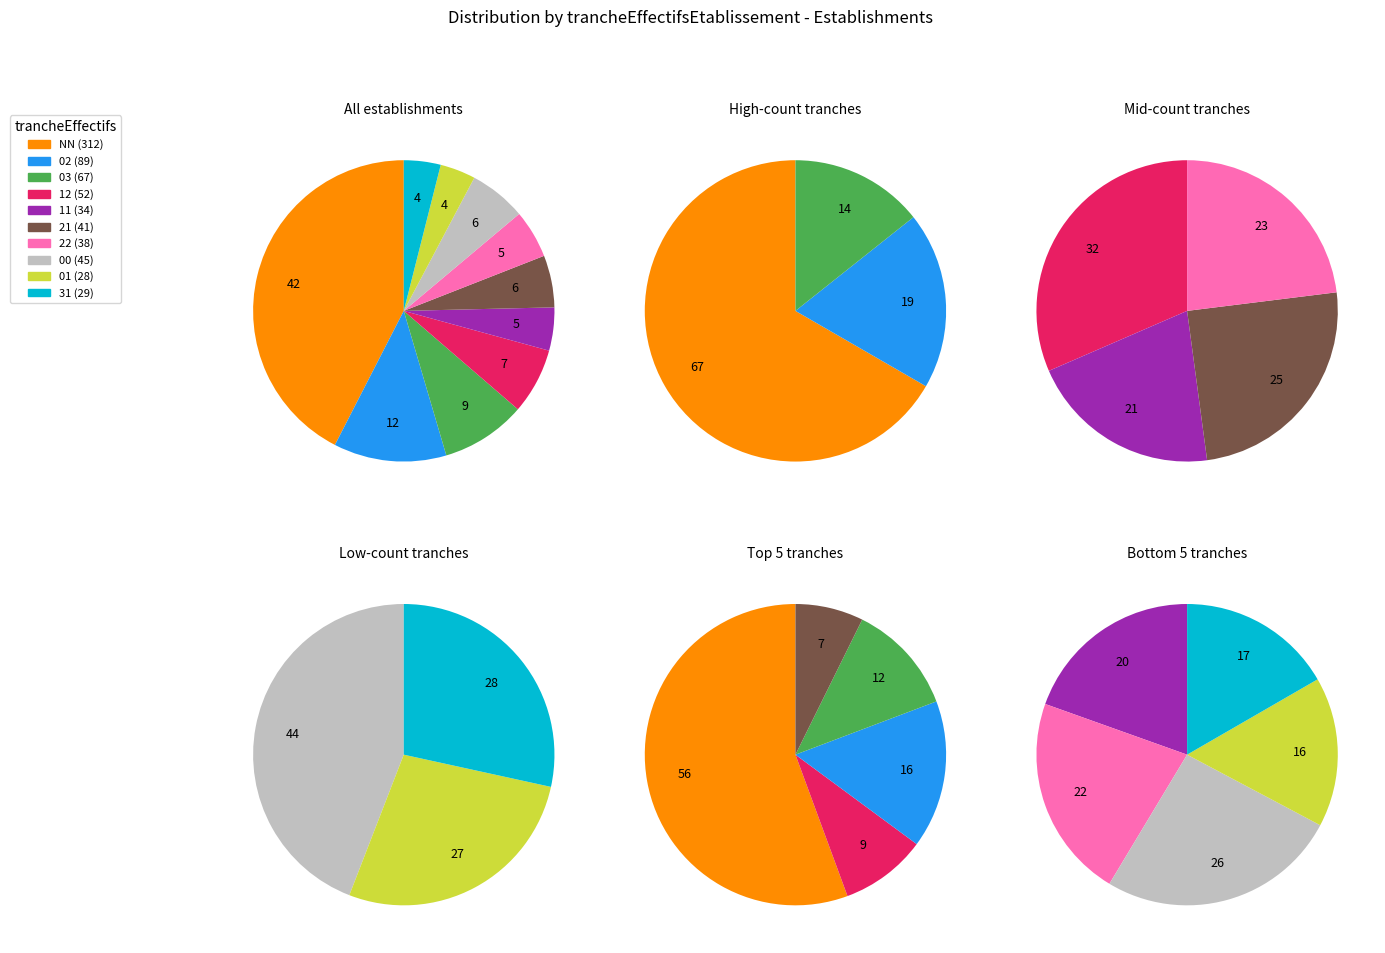

To the nearest percent, what is the difference between the 03 and 12 slice percentages?

2%